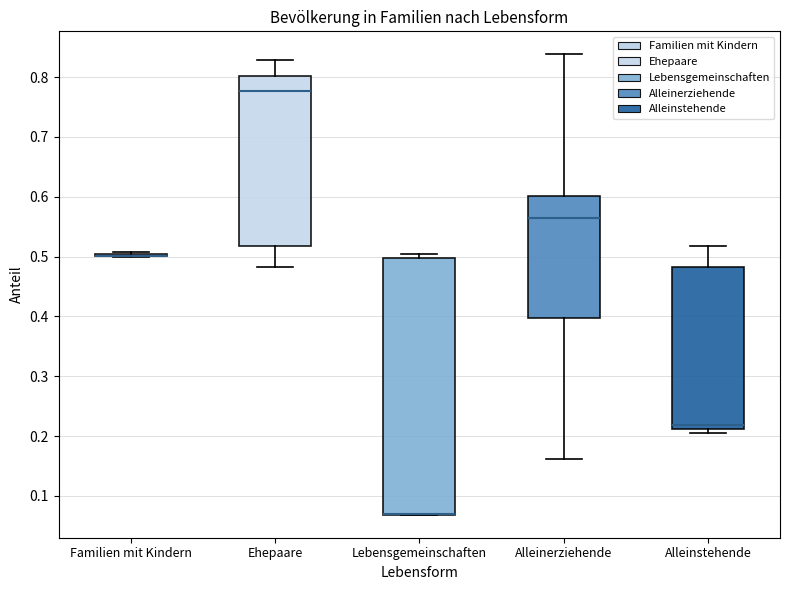

Reading left to right, read every box against the y-axis: the position of its median line, the range the box covers, and the ends of its whiskers. The values are not printed on the chart, so give them approximately, as read against the axis.

Familien mit Kindern: box collapsed to a line at 0.50, whiskers 0.50 to 0.51
Ehepaare: median 0.78, box 0.52 to 0.80, whiskers 0.48 to 0.83
Lebensgemeinschaften: median 0.07 (drawn on the box's lower edge), box 0.07 to 0.50, whiskers 0.07 to 0.50 (just above the box's upper edge)
Alleinerziehende: median 0.57, box 0.40 to 0.60, whiskers 0.16 to 0.84
Alleinstehende: median 0.22, box 0.21 to 0.48, whiskers 0.21 (just below the box's lower edge) to 0.52